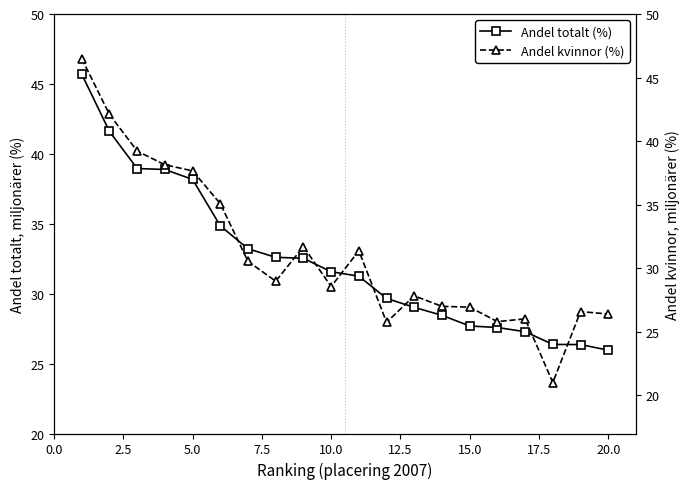

Count the number of categories in the chart.

20